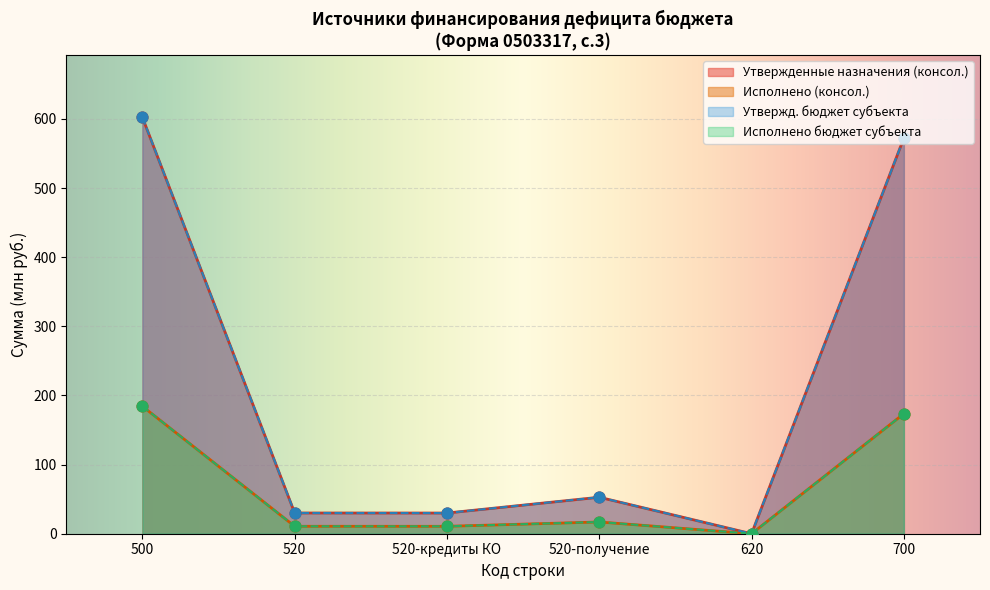

What is the total value across all series at 700?

1491.9